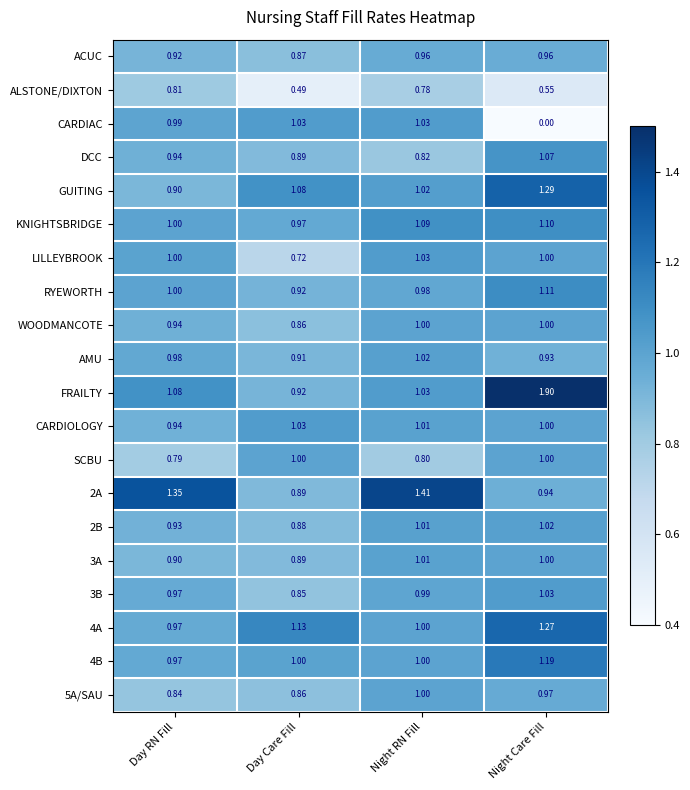

At which category is the sum across all series the highest?

Night Care Fill